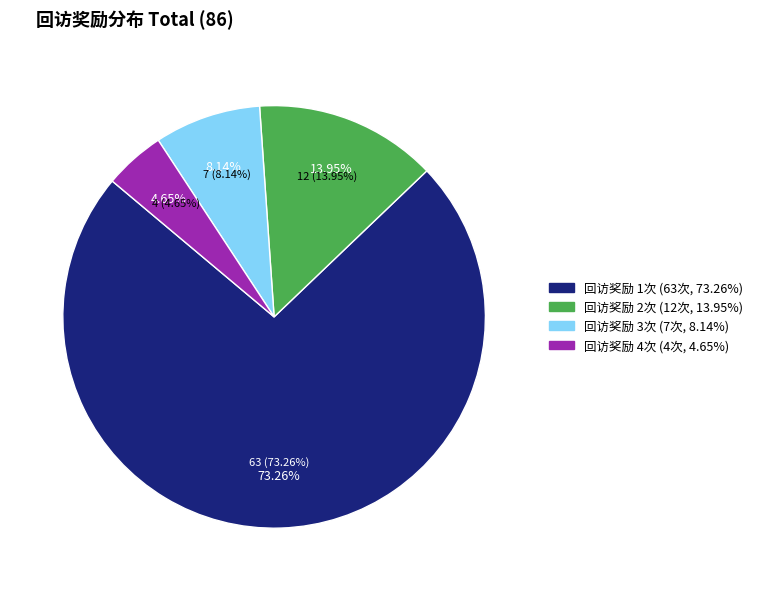

Count the number of slices in the pie.

4